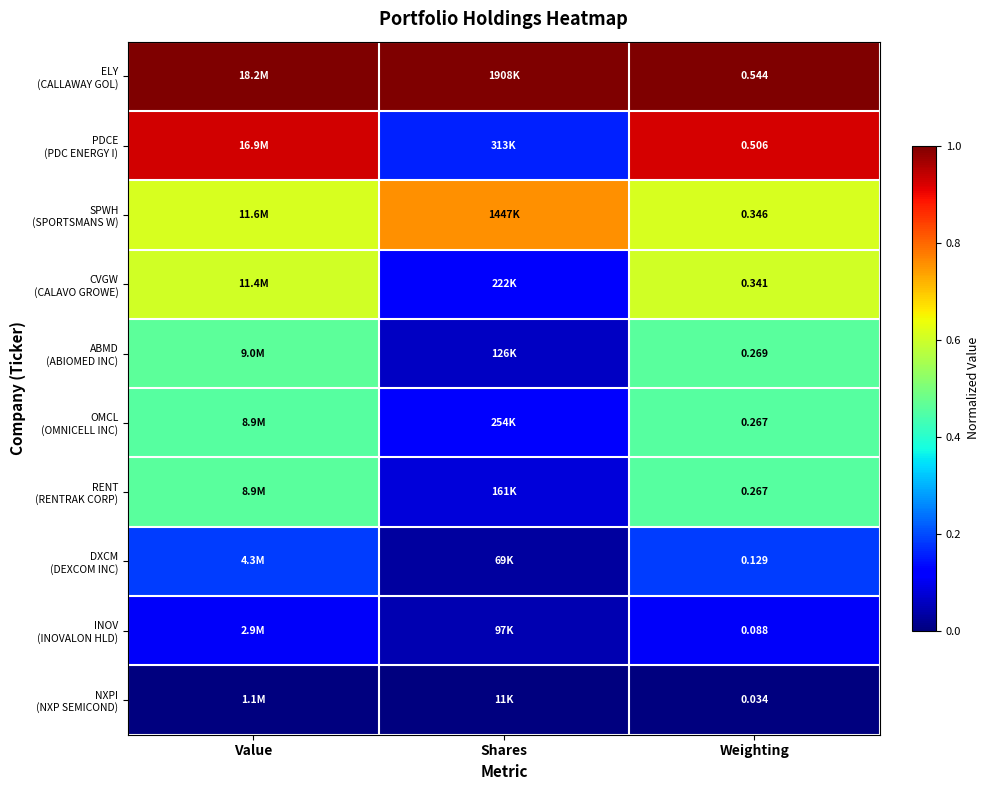

What is the spread (max minus min) of values at Value?

1.0